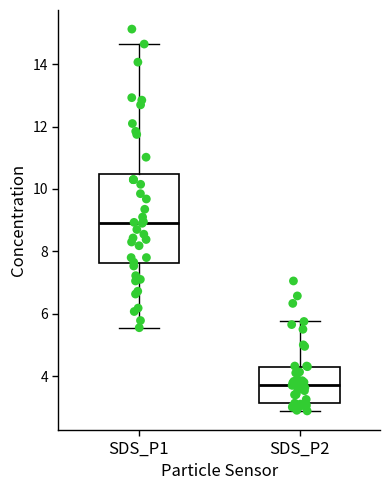

Which box's median line is the highest?

SDS_P1